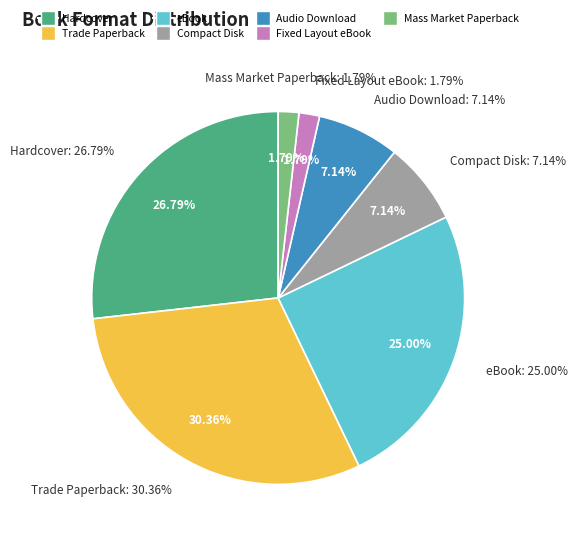

How many slices are in this pie chart?

7